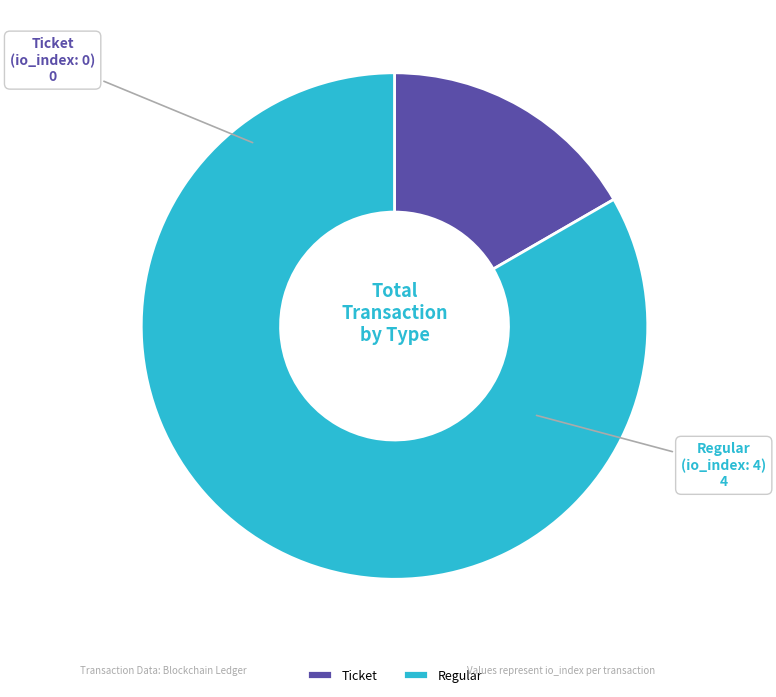

Count the number of slices in the pie.

2